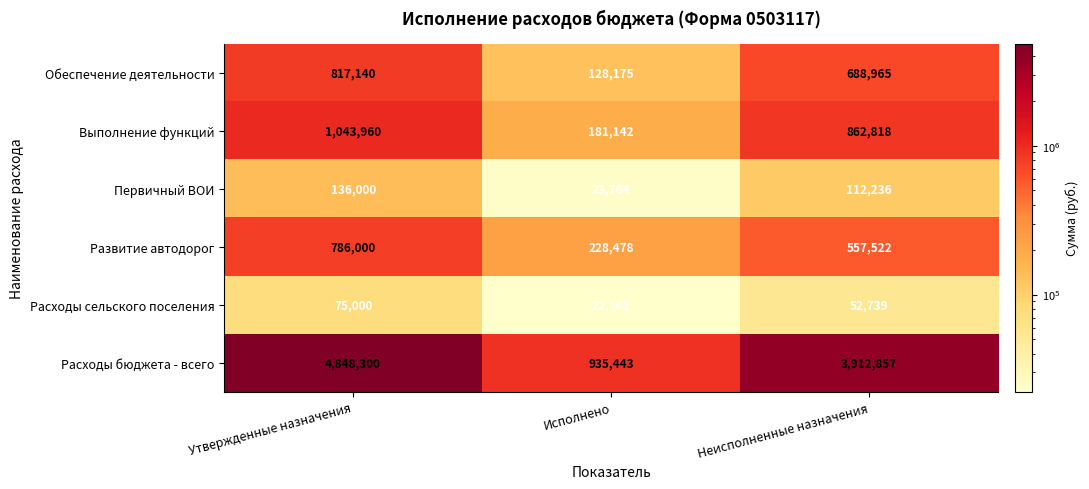

Where does the Выполнение функций series first go above 862818?

Утвержденные назначения